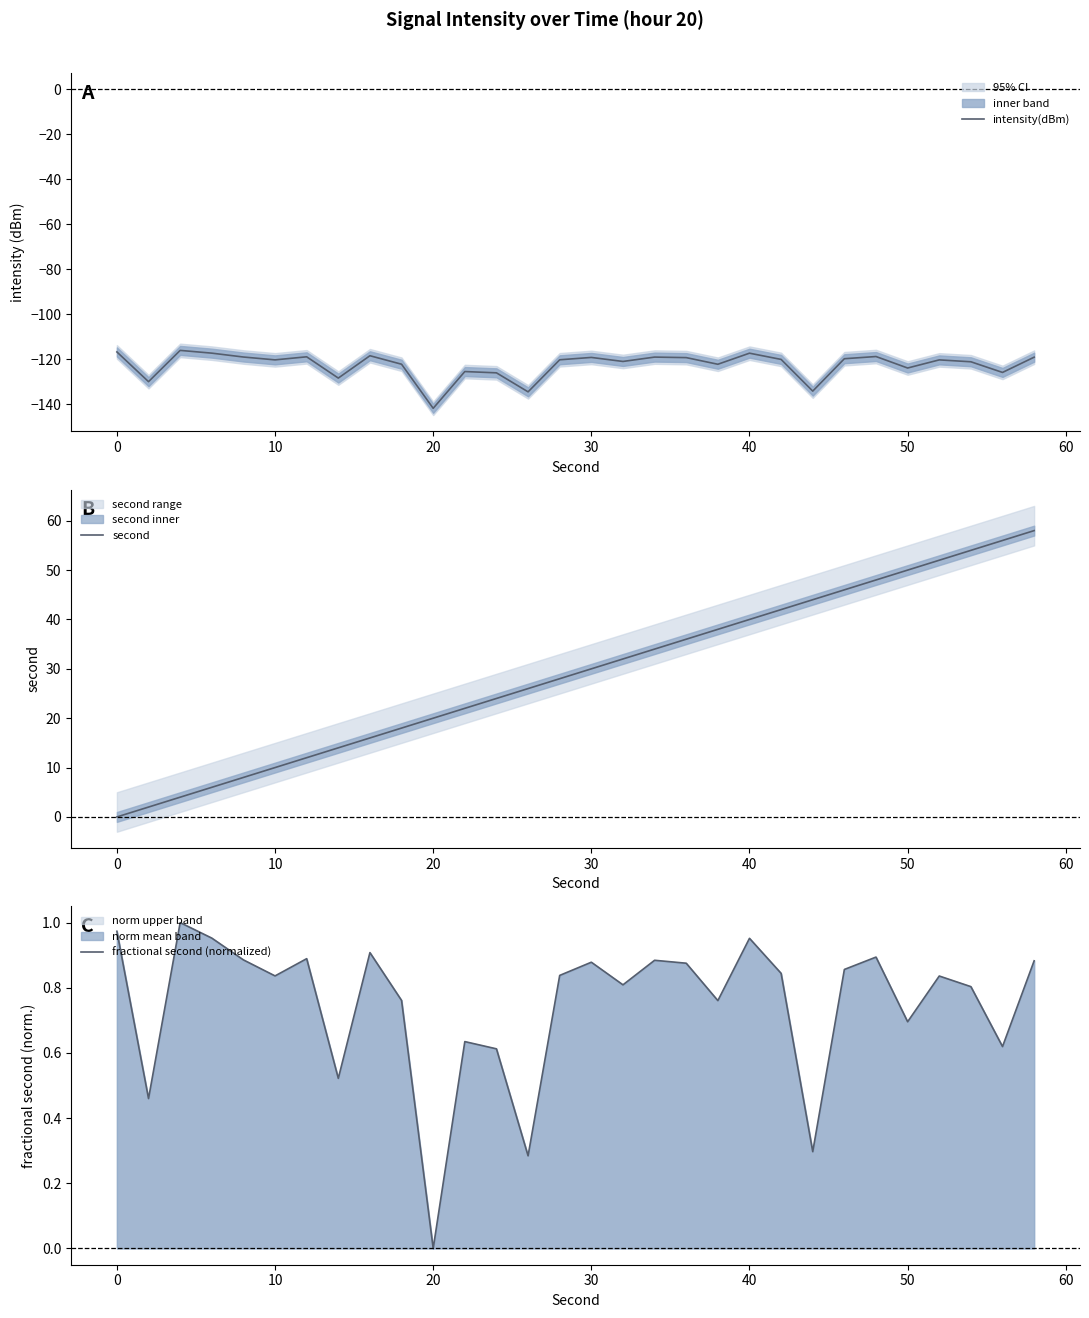

How many data points does each series have?

30